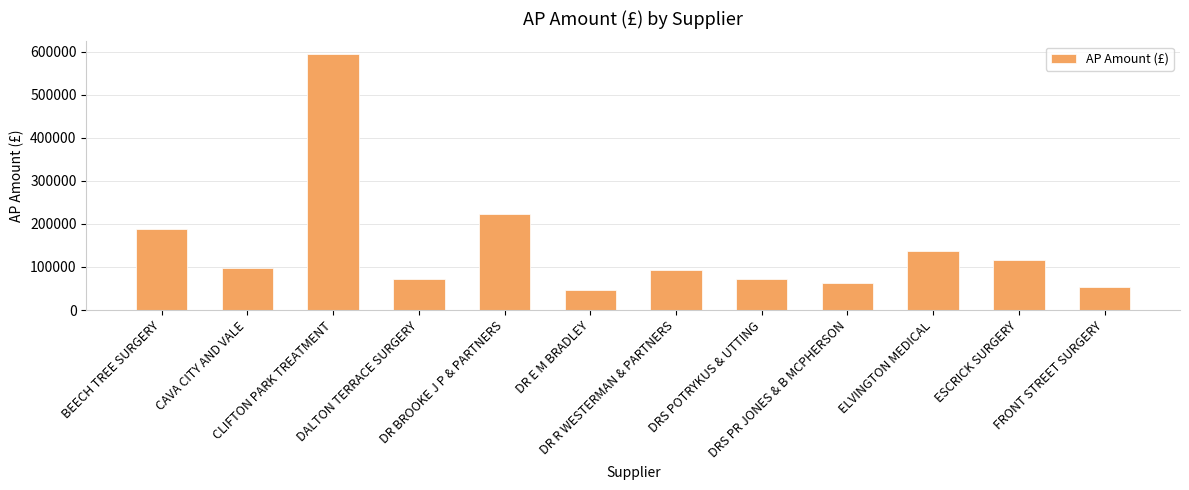

At which label does the data first exceed 98561?

BEECH TREE SURGERY